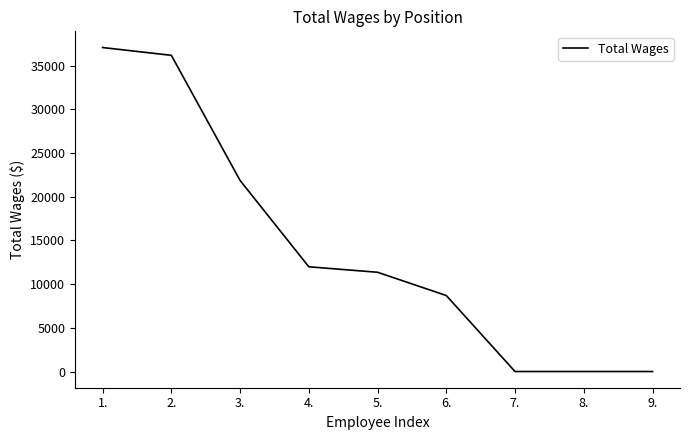

Reading right to left, what are all the values shown in this chart?

9.=0	8.=0	7.=0	6.=8698	5.=11361	4.=11988	3.=21868	2.=36192	1.=37085